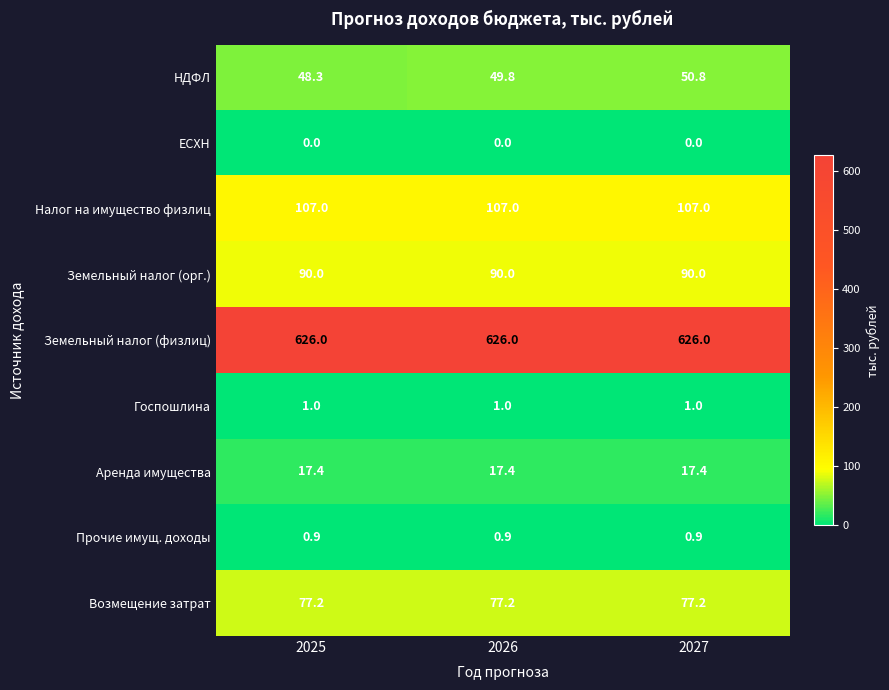

What is the total value across all series at 2025?

967.8